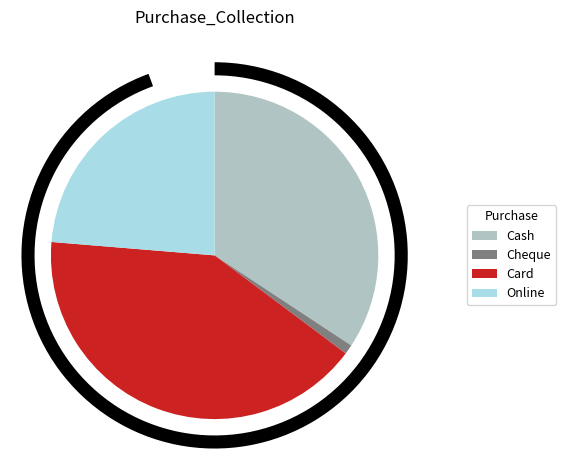

To the nearest percent, what portion does Cheque represent?

1%